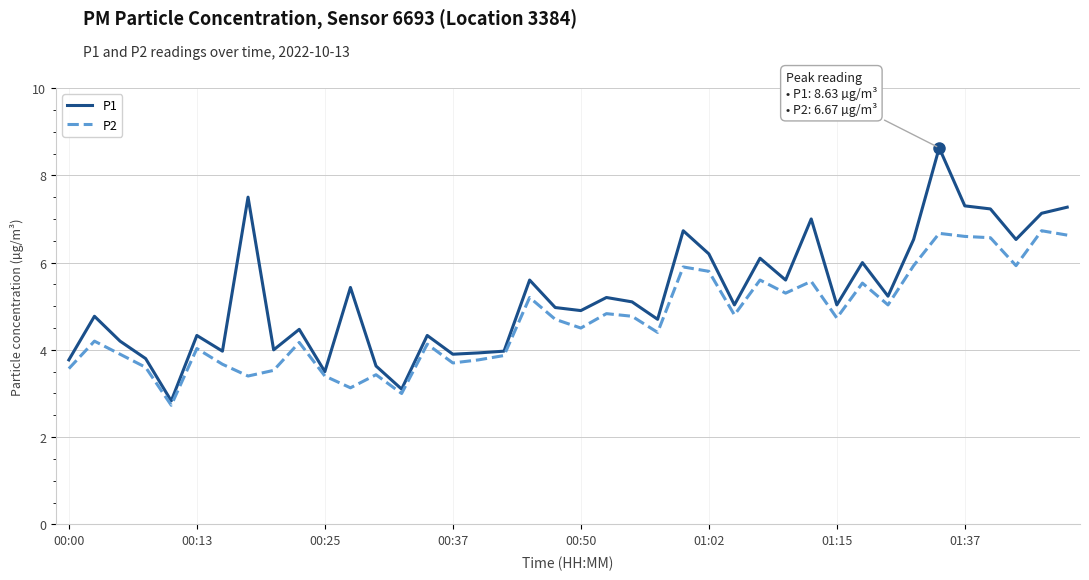

Rank the series by their average value, from lowest to highest.

P2, P1